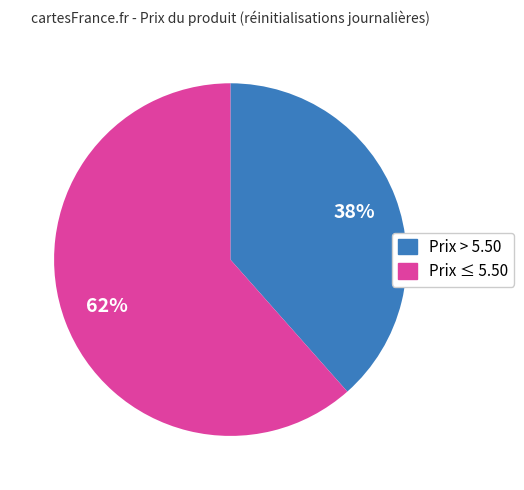

To the nearest percent, what is the average slice percentage?

50%